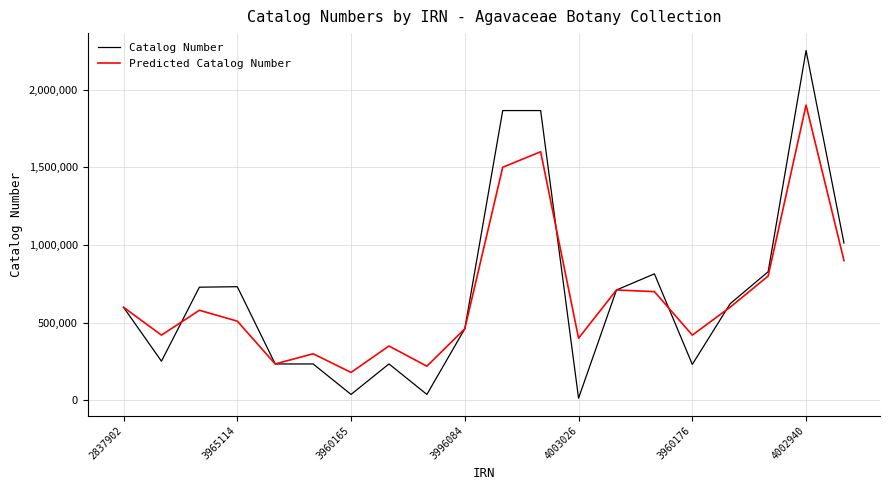

Which series has the widest spread of values?

Catalog Number